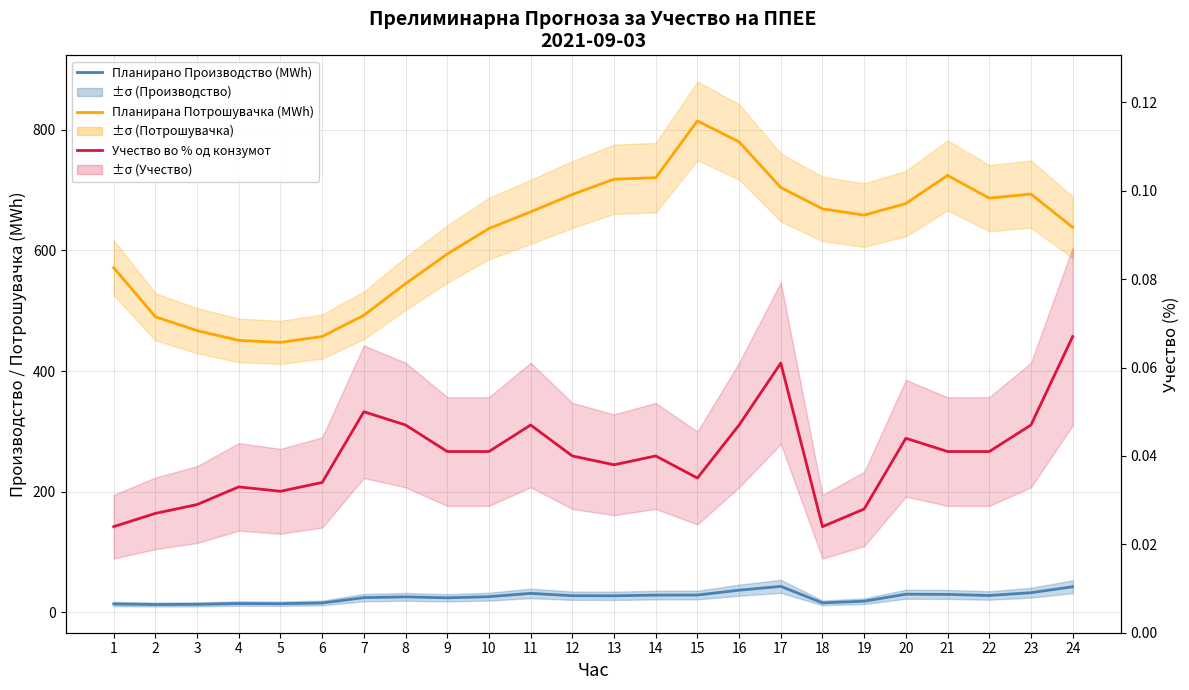

What is the greatest value displayed?

814.7